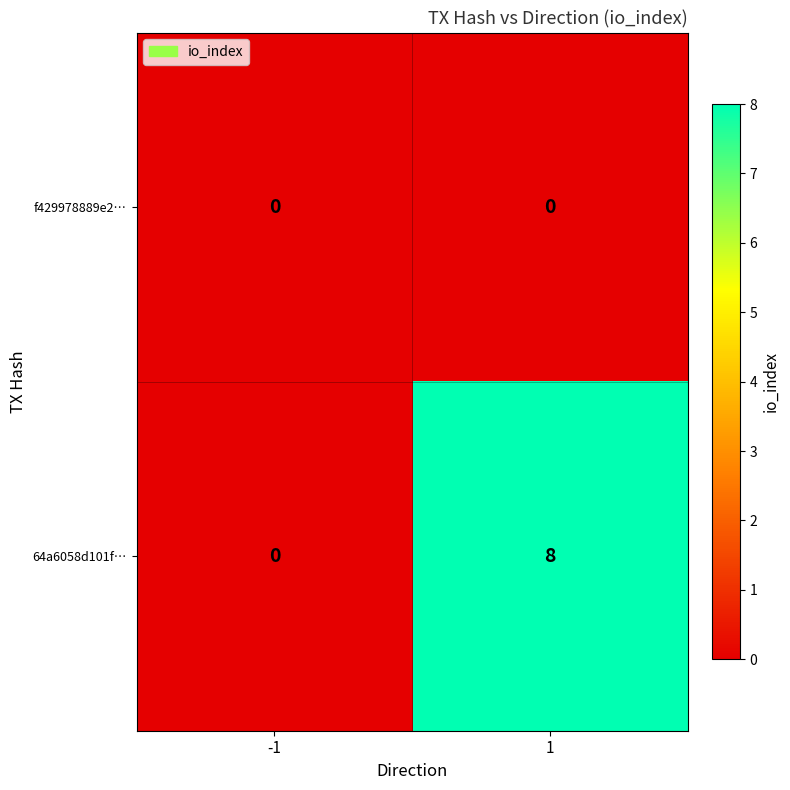

List the series in order of their peak value, lowest first.

f429978889e2…, 64a6058d101f…